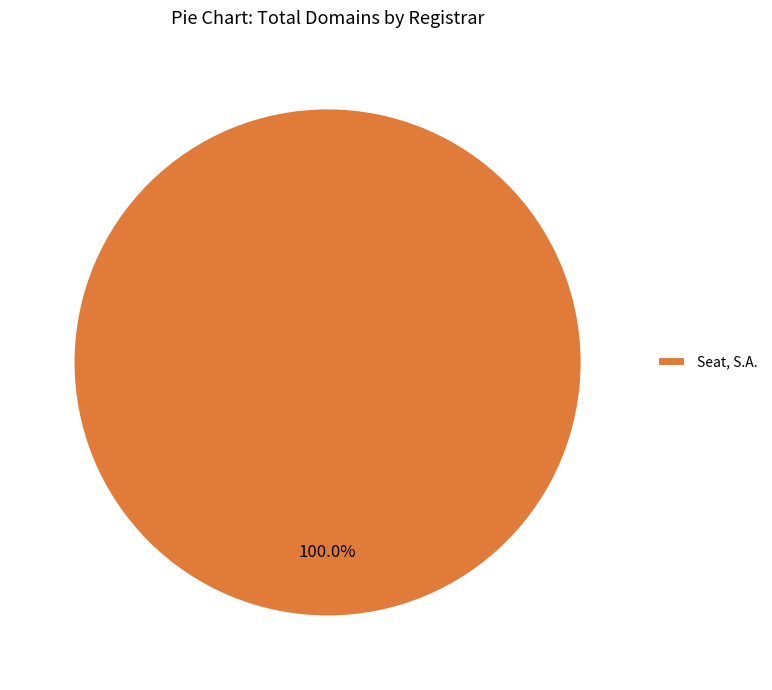

Is it true that Seat, S.A. is 100% of the pie?

True